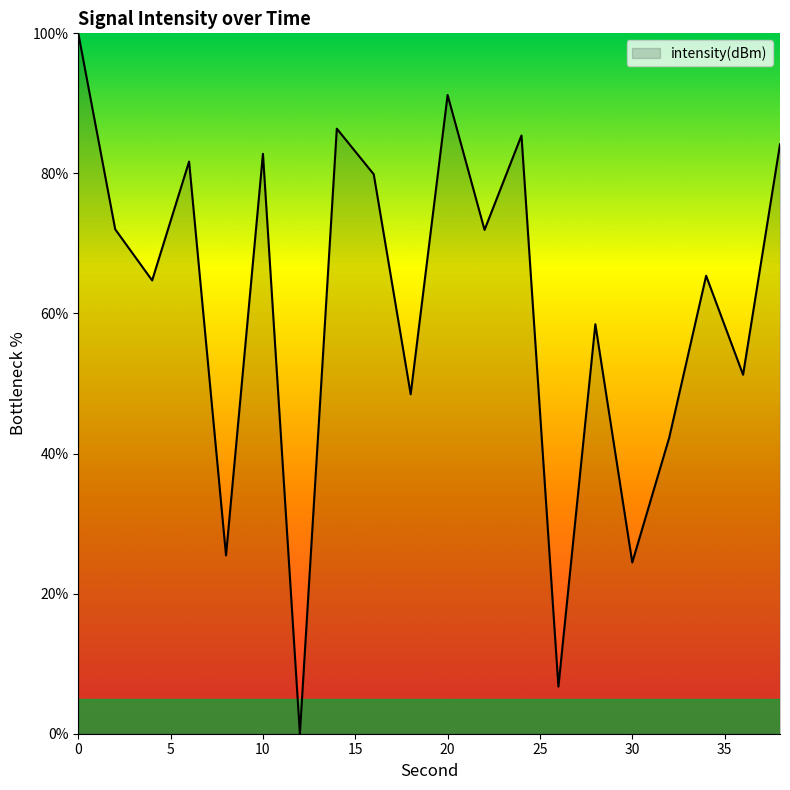

What is the maximum value shown in the chart?

100.0